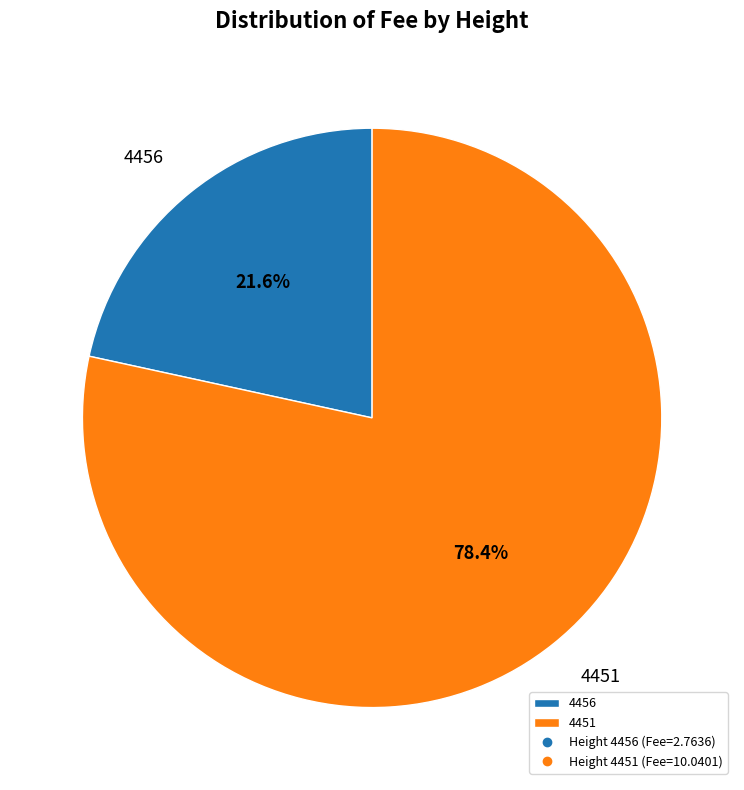

What portion of the pie excludes 4451?

21.6%